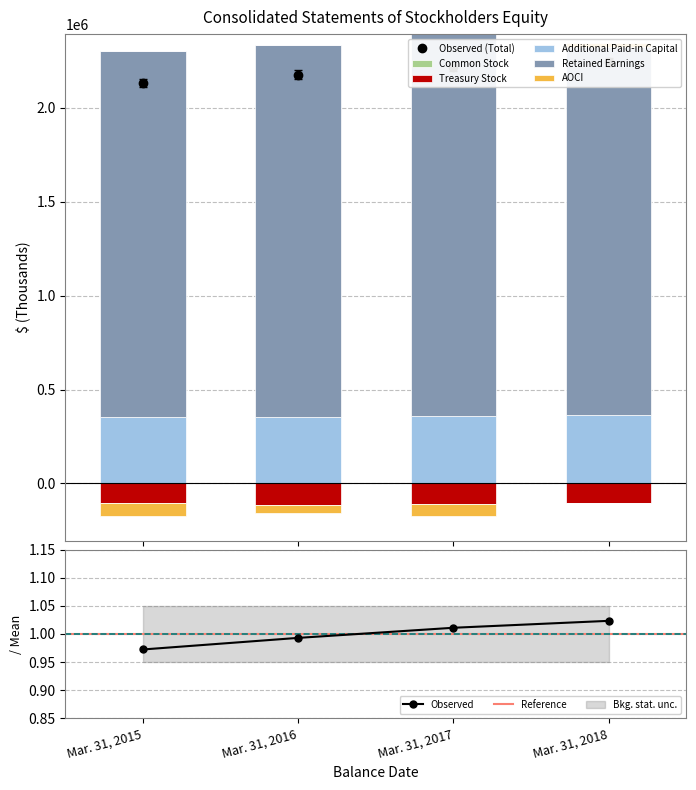

At which label is Observed closest to 0?

Mar. 31, 2015